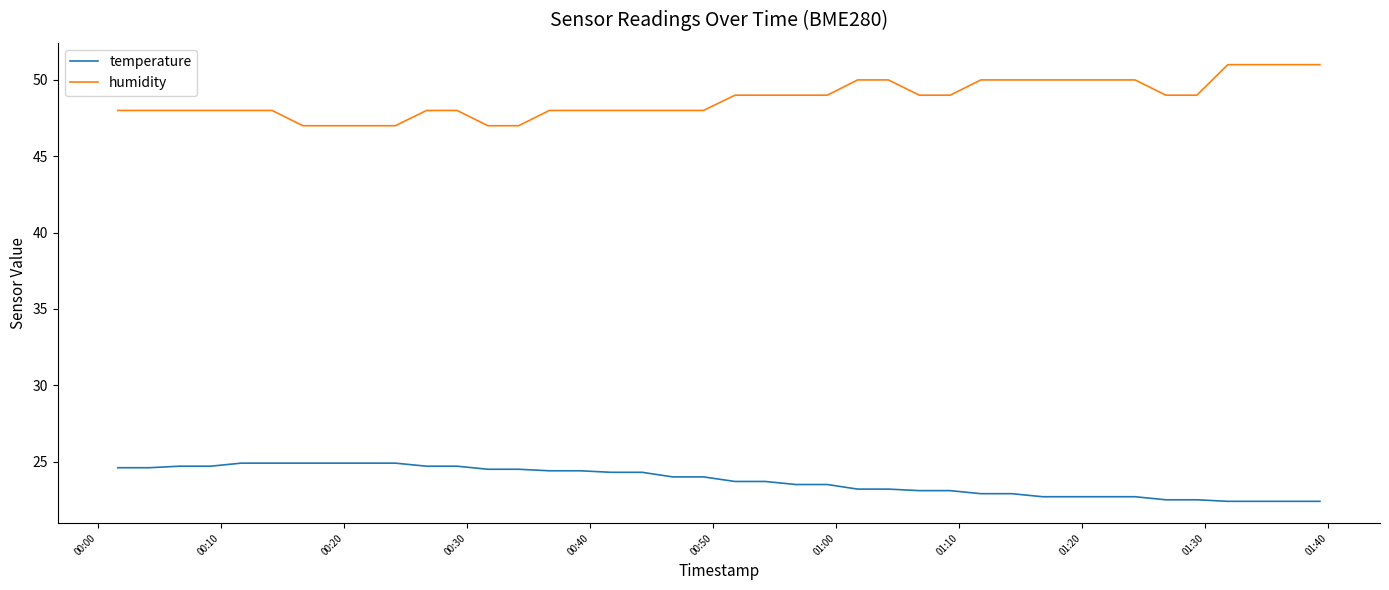

True or false: temperature and humidity cross at least once.

False